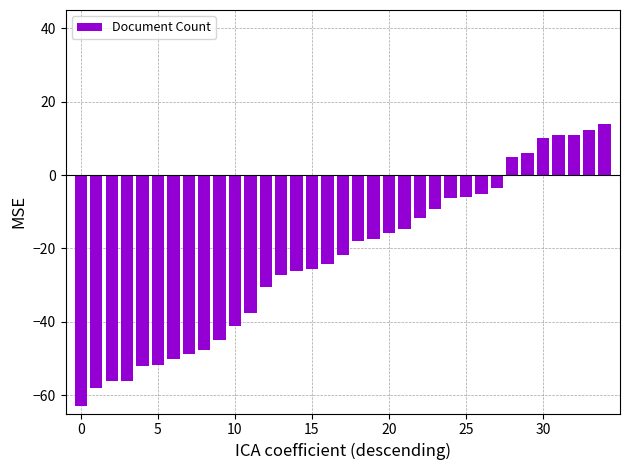

At which category does the chart reach its peak across all series?

34